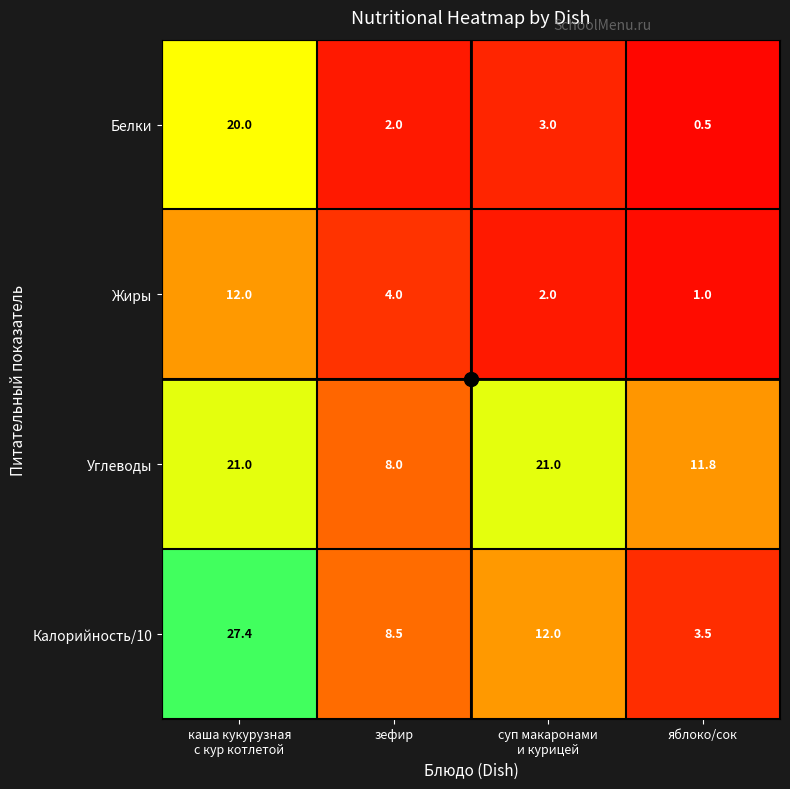

At which category is the sum across all series the highest?

каша кукурузная
с кур котлетой